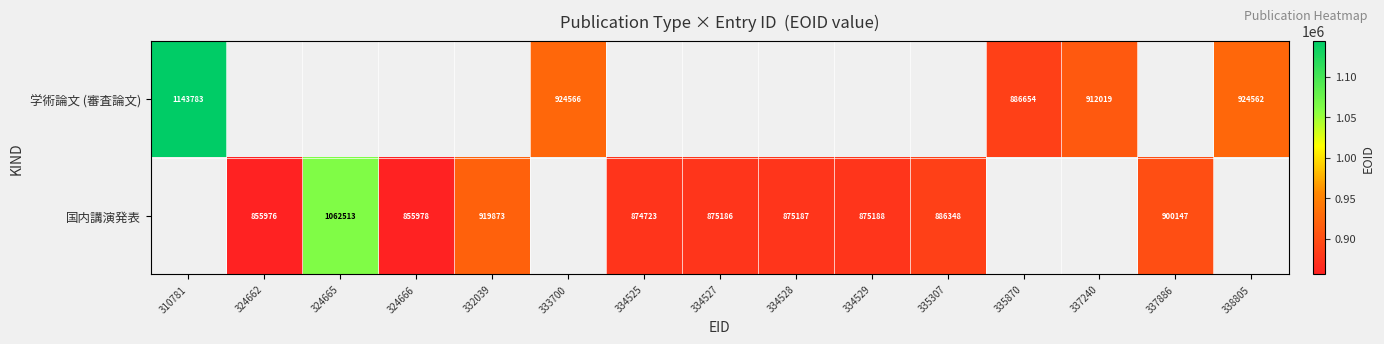

True or false: 学術論文 (審査論文) has a value of 468168 at 335870.

False